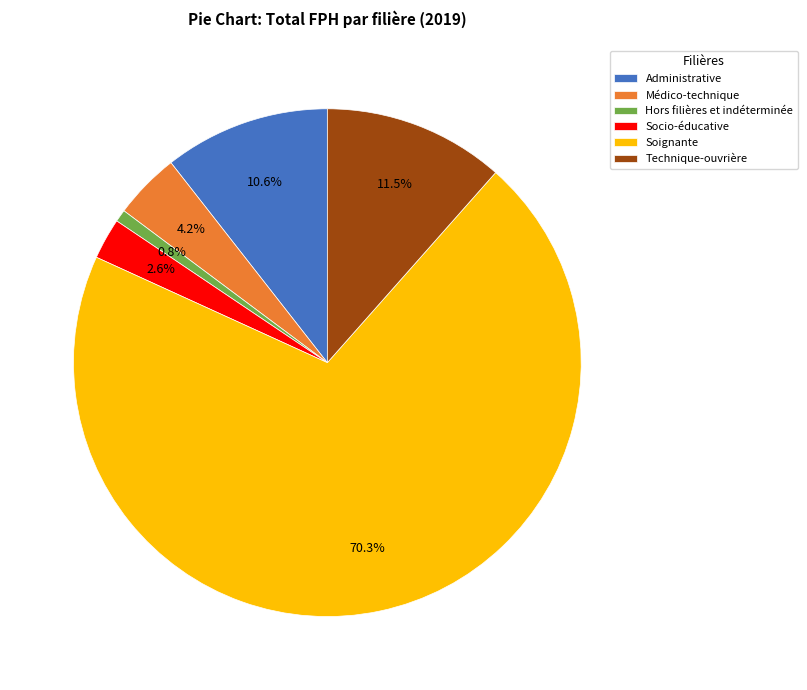

To the nearest percent, what percentage of the pie is Hors filières et indéterminée?

1%